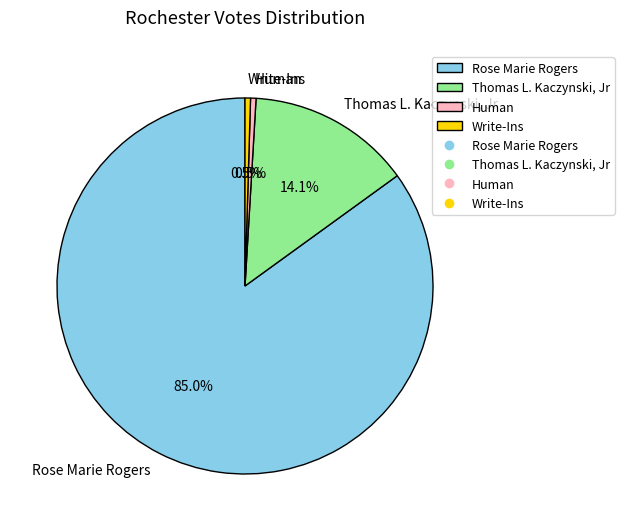

Count the number of slices in the pie.

4